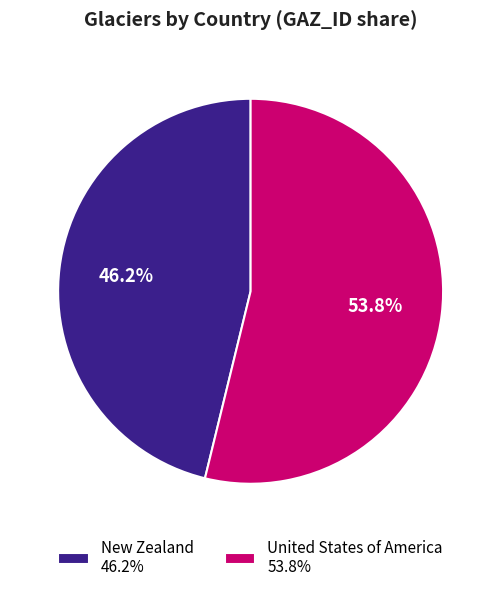

Approximately how many times larger is the value at New Zealand compared to United States of America?

0.9